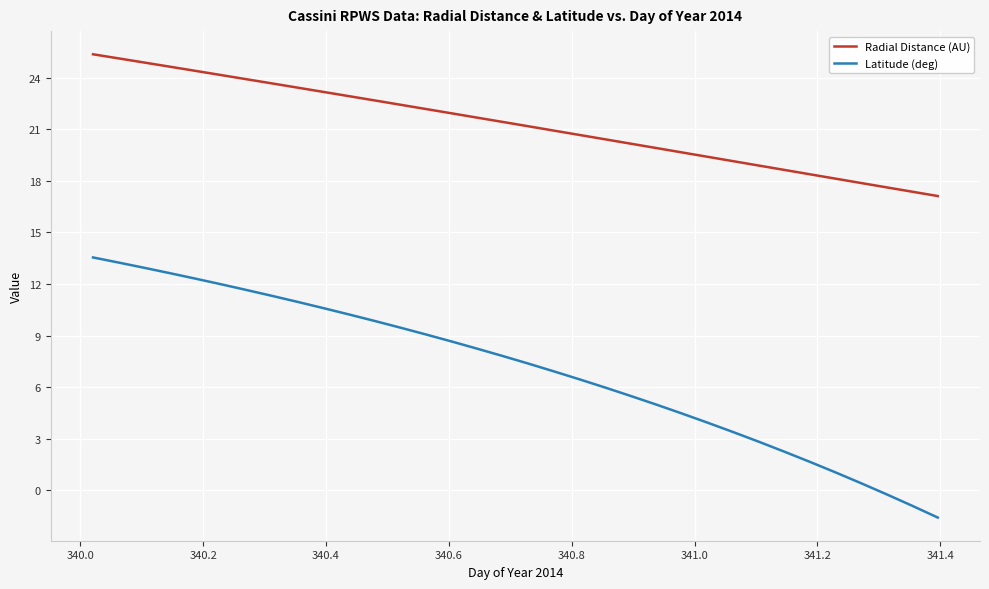

Which series has the widest spread of values?

Latitude (deg)